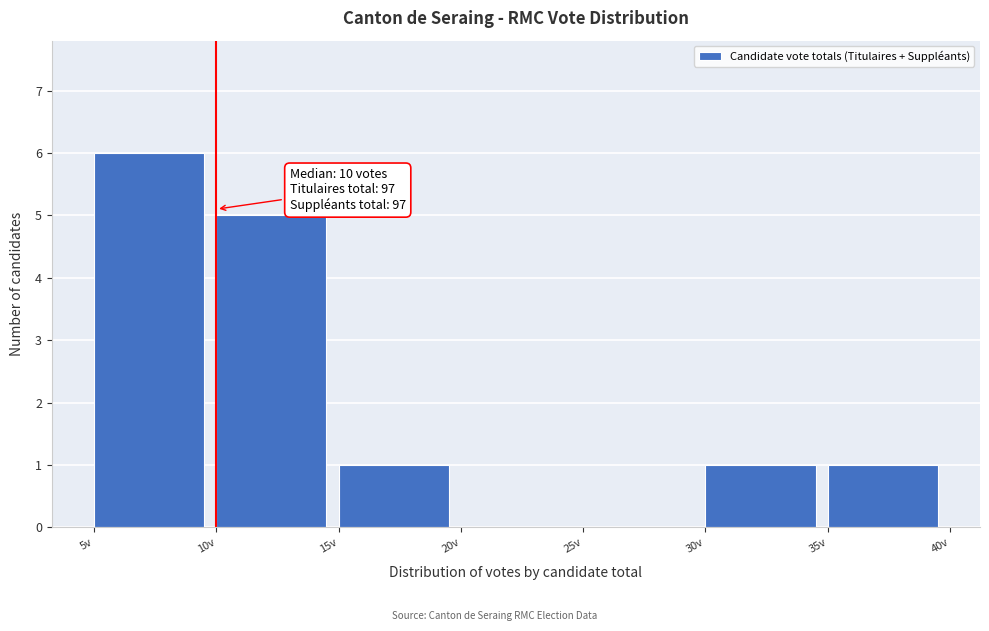

Which range on the x-axis has the tallest bar?

5 to 10